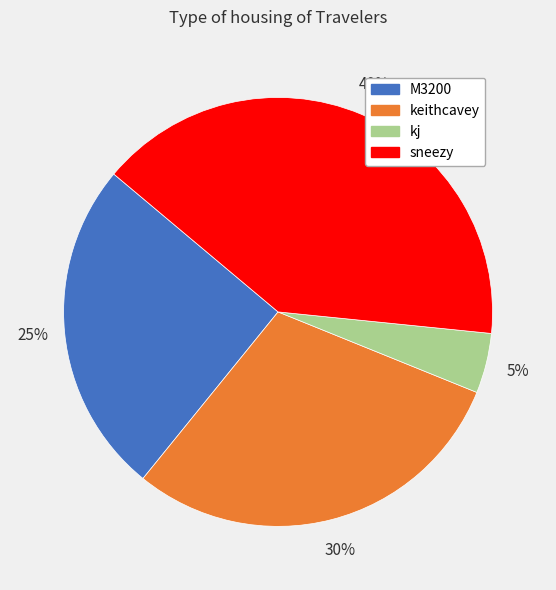

How many segments does this pie chart have?

4